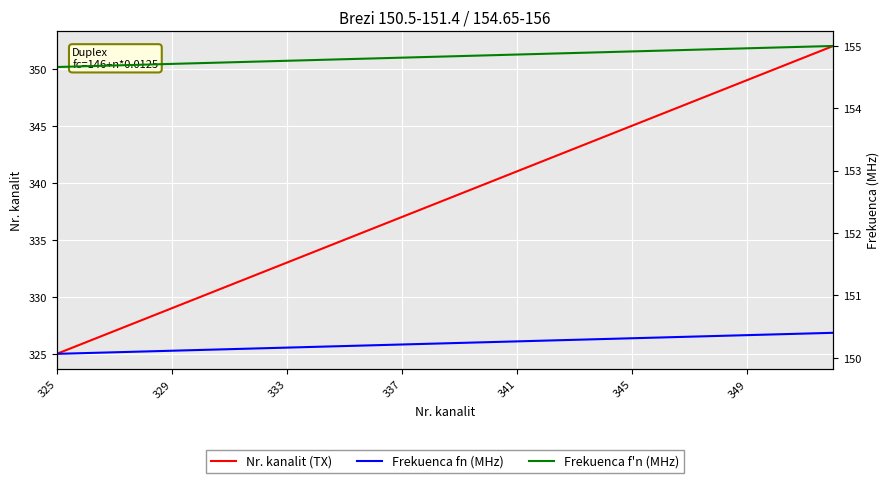

What is the sum of all Frekuenca f'n (MHz) values?

4335.3